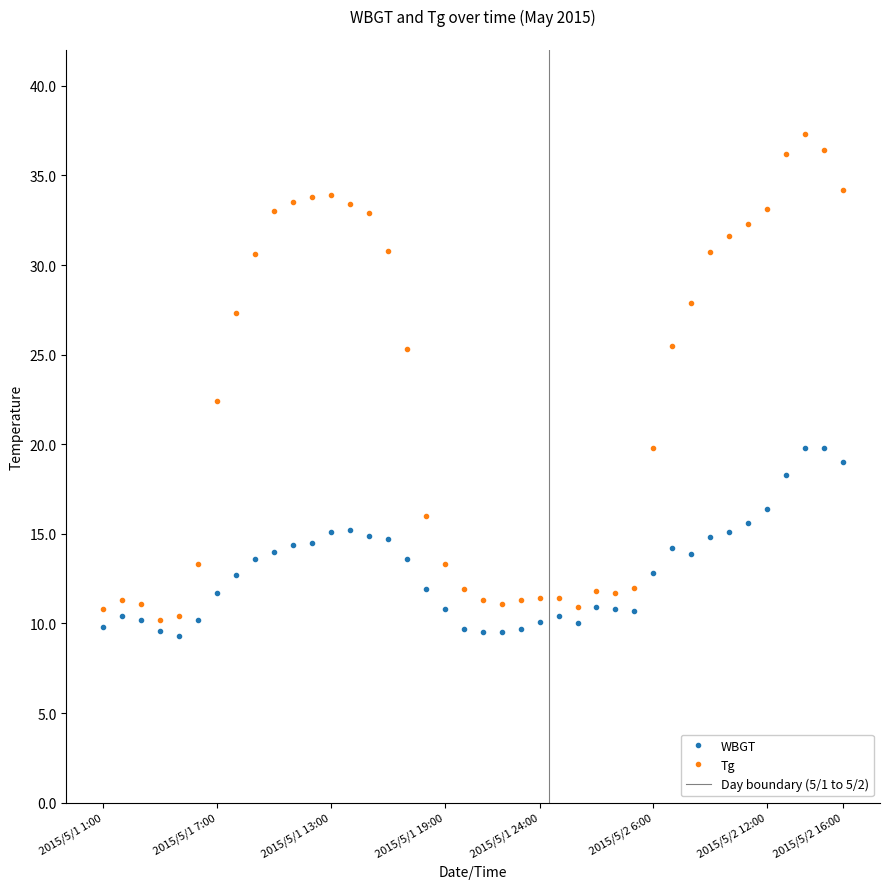

At 2015/5/1 24:00, list the series in order from largest to smallest.

Tg, WBGT